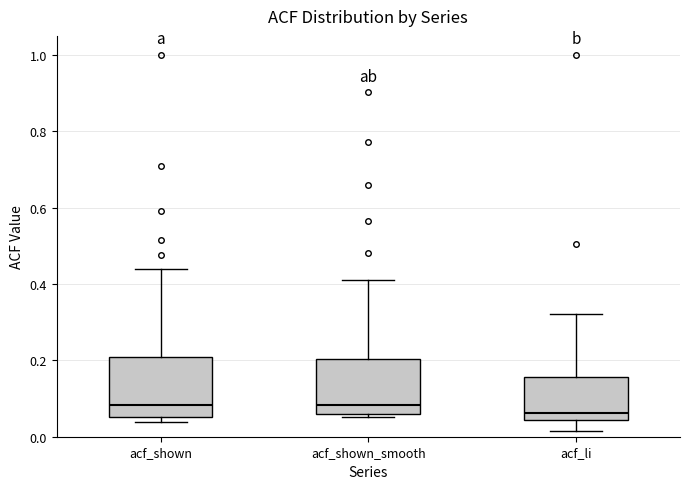

Where is the upper edge of the box for acf_shown on the y-axis? The values are not printed on the chart, so give them approximately, as read against the axis.

0.20